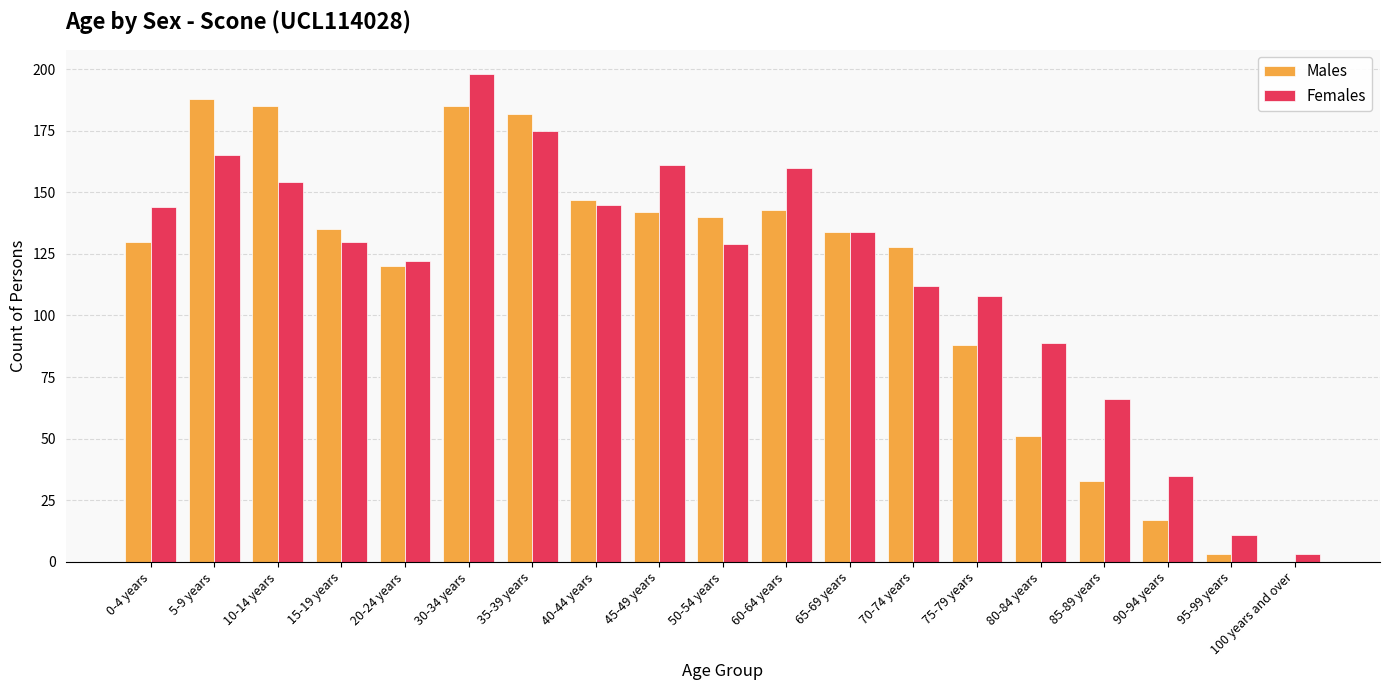

Reading right to left, list all the values displayed in this chart.

Males: 0	3	17	33	51	88	128	134	143	140	142	147	182	185	120	135	185	188	130
Females: 3	11	35	66	89	108	112	134	160	129	161	145	175	198	122	130	154	165	144